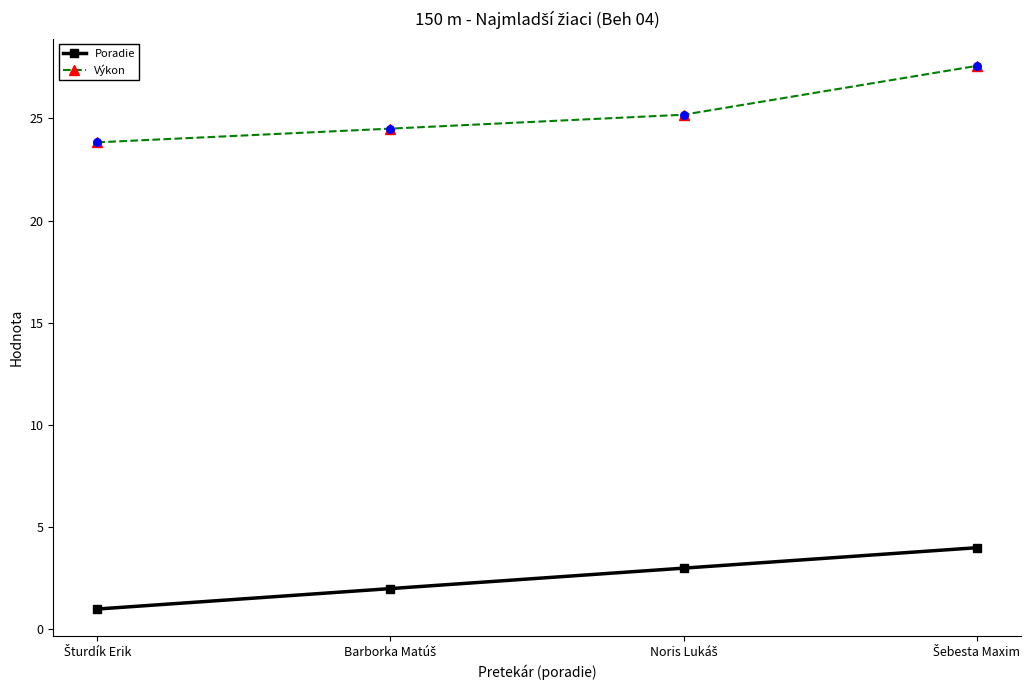

Which series has the largest range (max minus min)?

Výkon